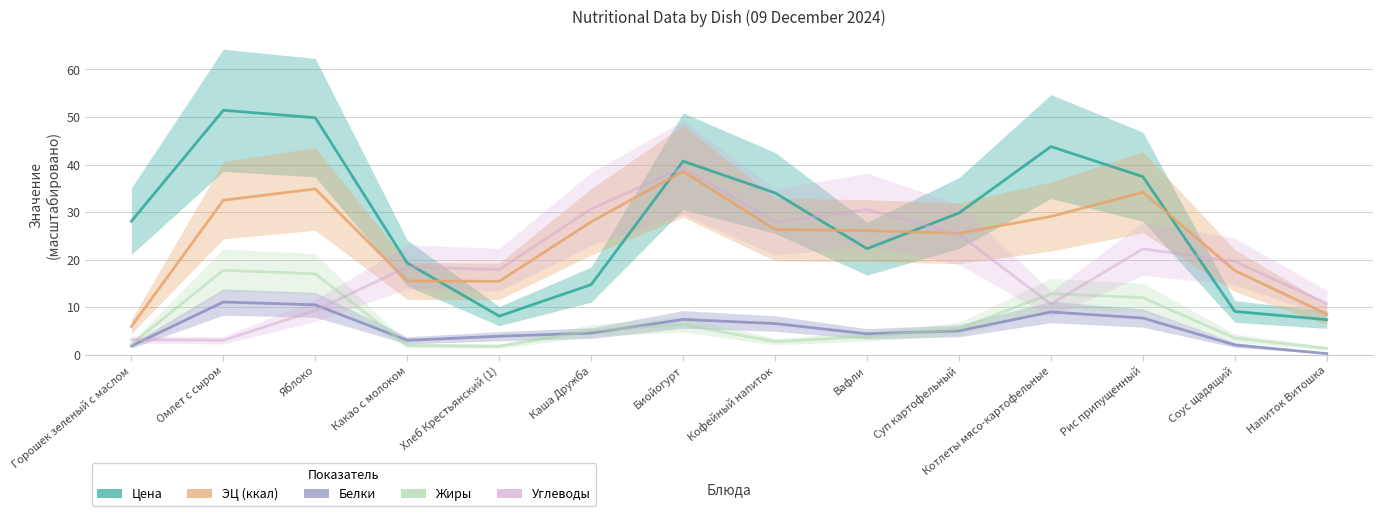

What is the maximum value shown in the chart?

51.4